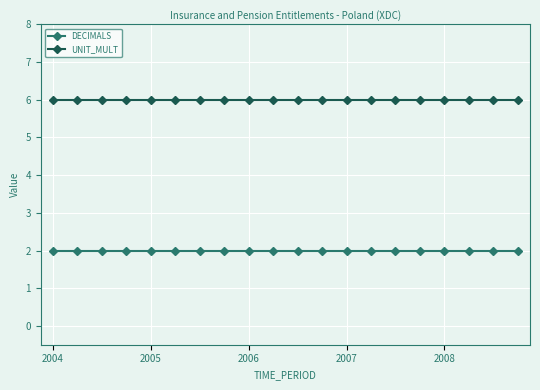

What is the value of the DECIMALS point at the 9th from the left?

2